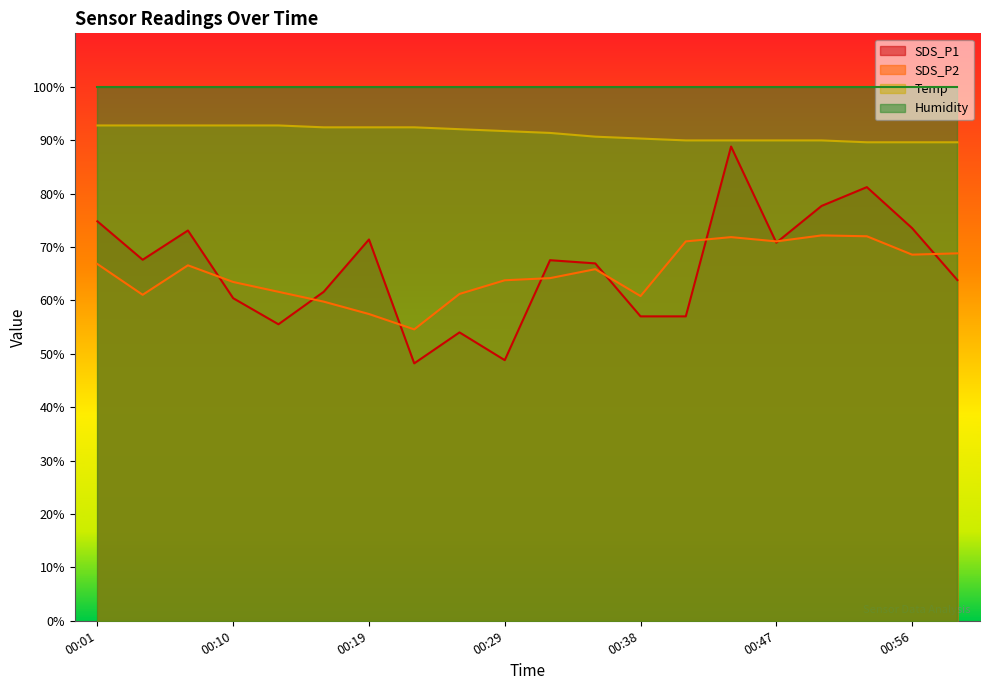

Is it true that Temp equals 92.8 at 00:10?

True